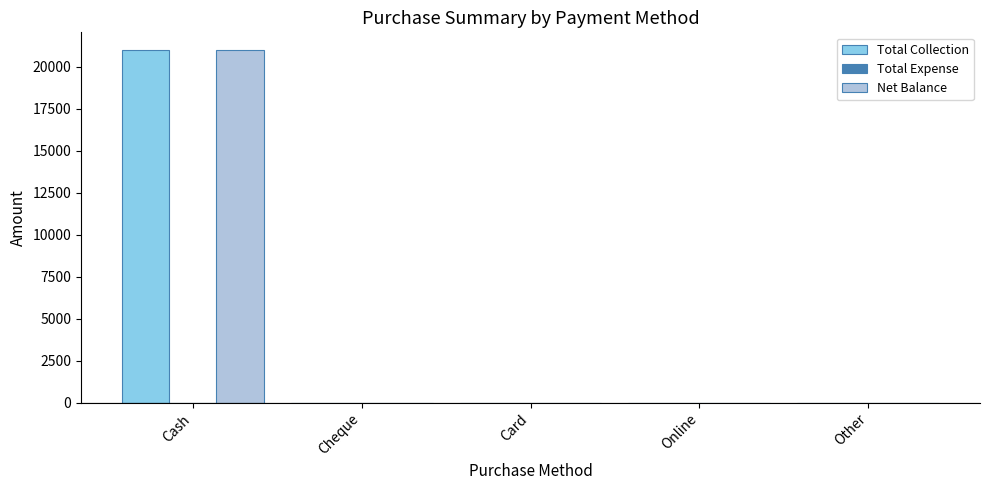

Is it true that Total Collection equals 21000 at Cash?

True